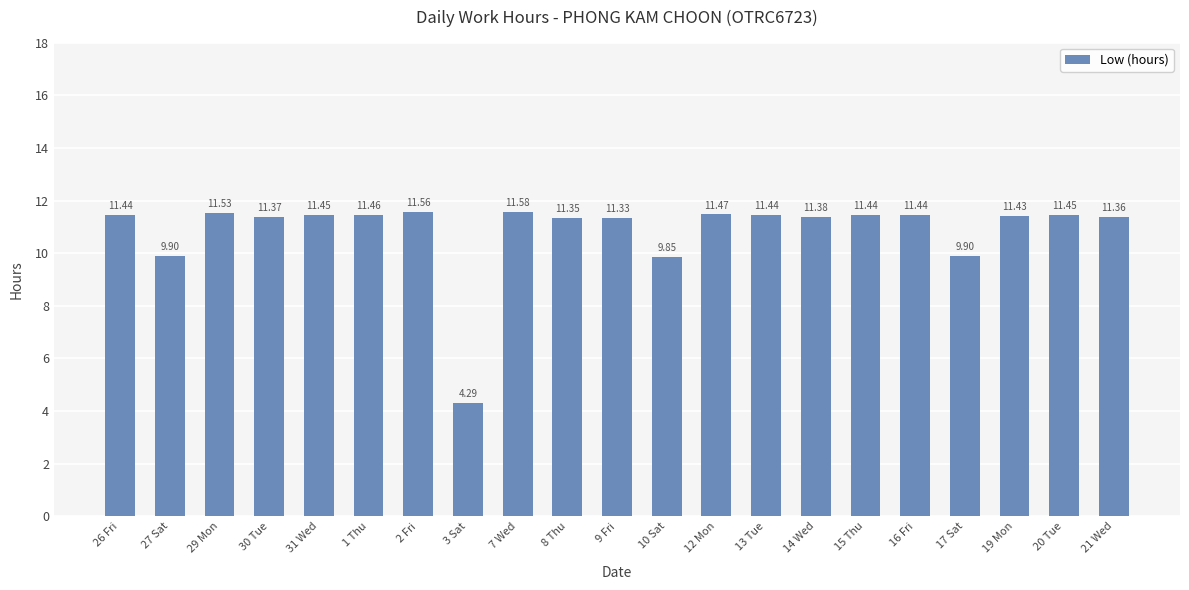

At which category does the chart reach its minimum across all series?

3 Sat